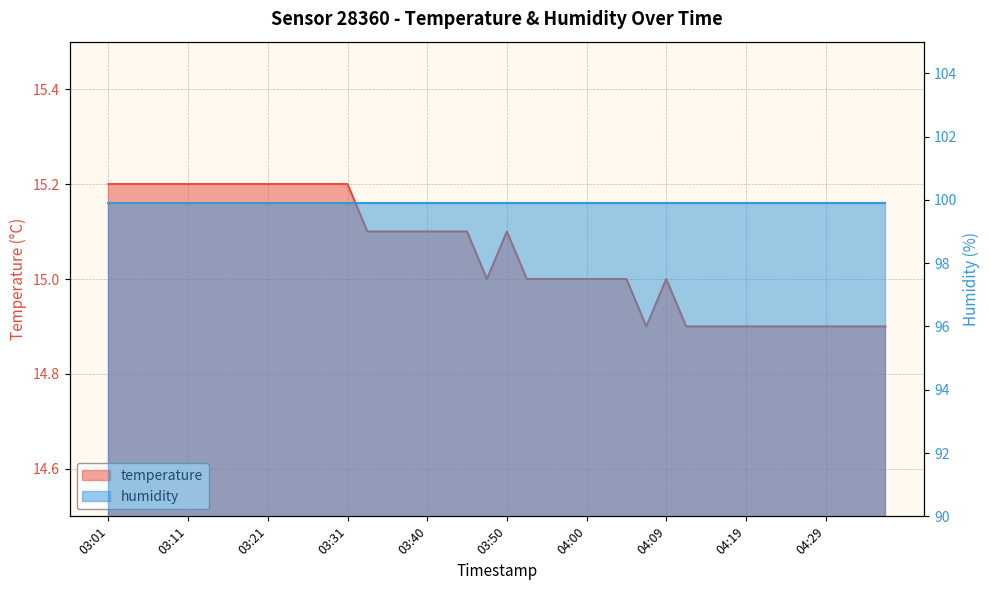

How many points are lower than both their immediate neighbors (excluding endpoints)?

2